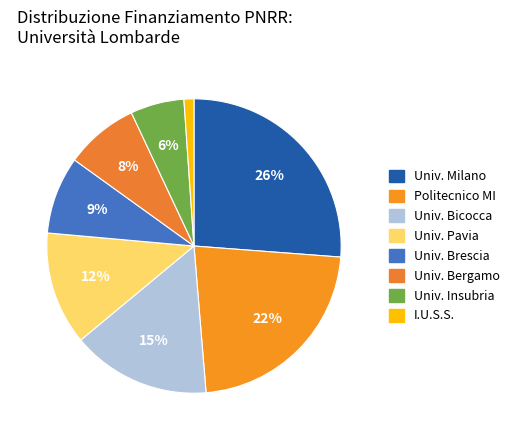

Count the number of slices in the pie.

8